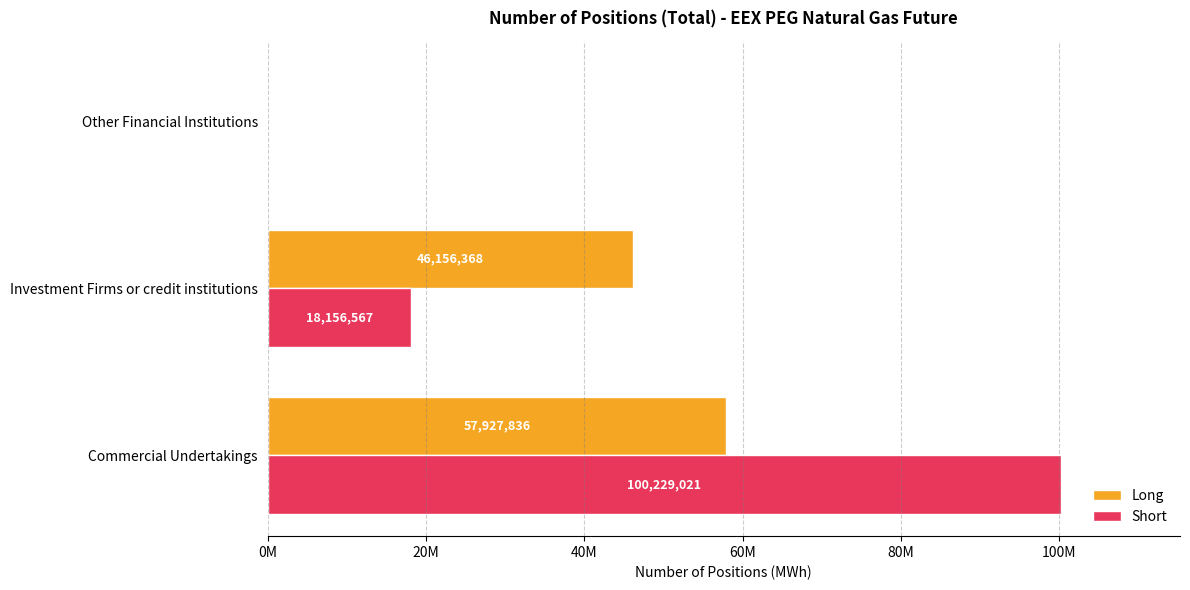

How many Short values are between 0 and 100229021?

3